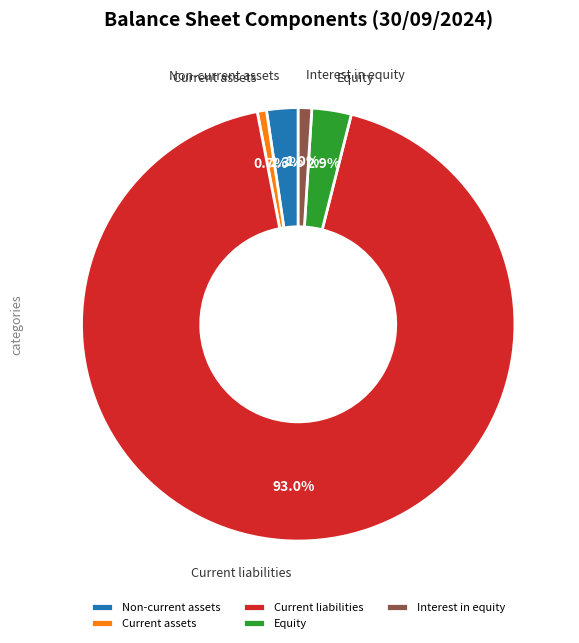

True or false: Non-current assets accounts for 2% of the total.

True